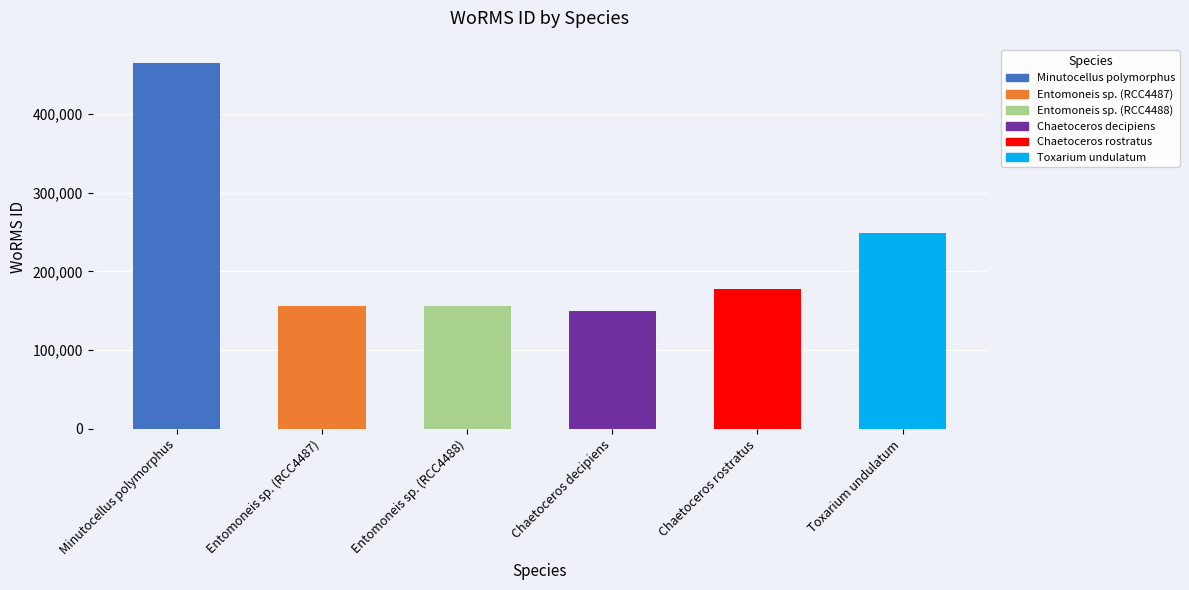

What is the label of the 4th bar from the right?

Entomoneis sp. (RCC4488)